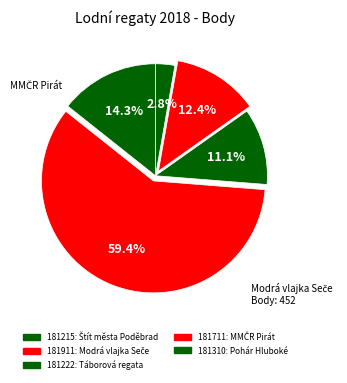

To the nearest percent, what percentage of the pie is 181222?

11%